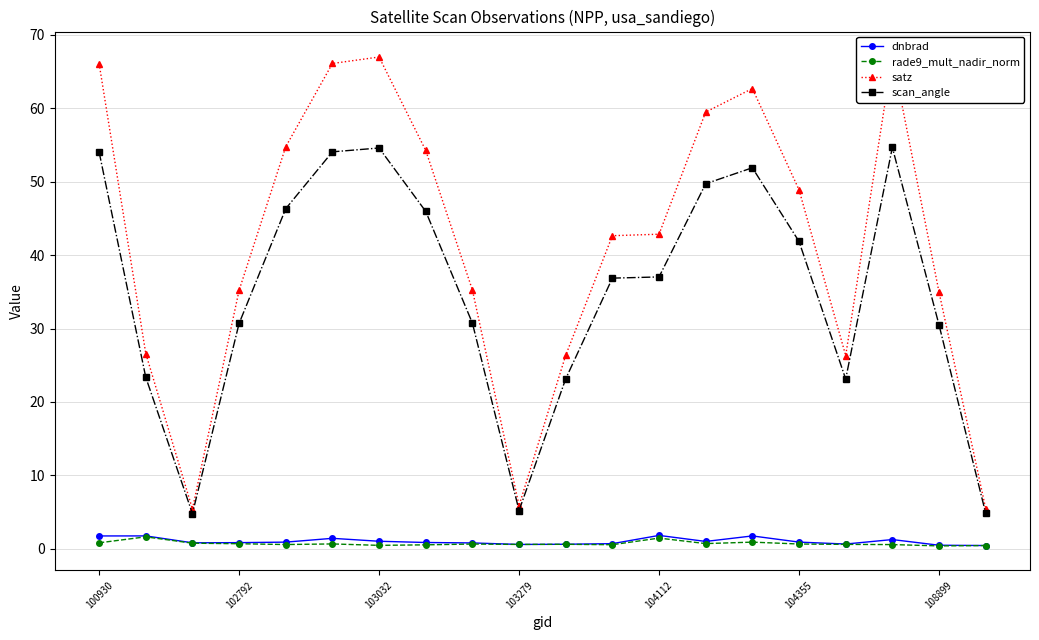

True or false: satz and rade9_mult_nadir_norm intersect in this chart.

False